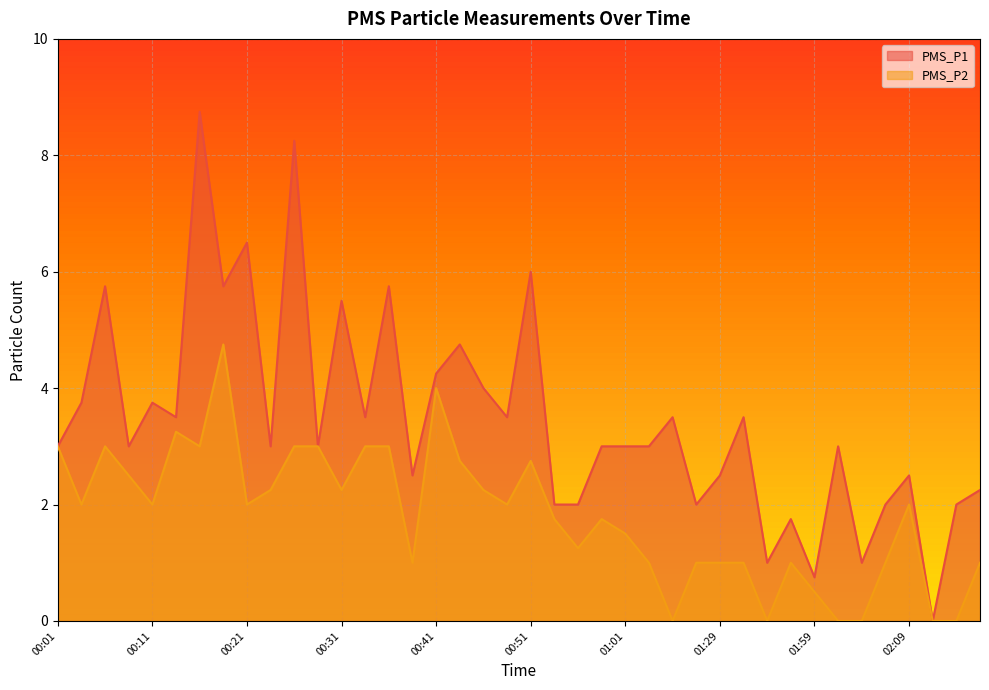

True or false: PMS_P2 has a value of 2.0 at 02:14.

False